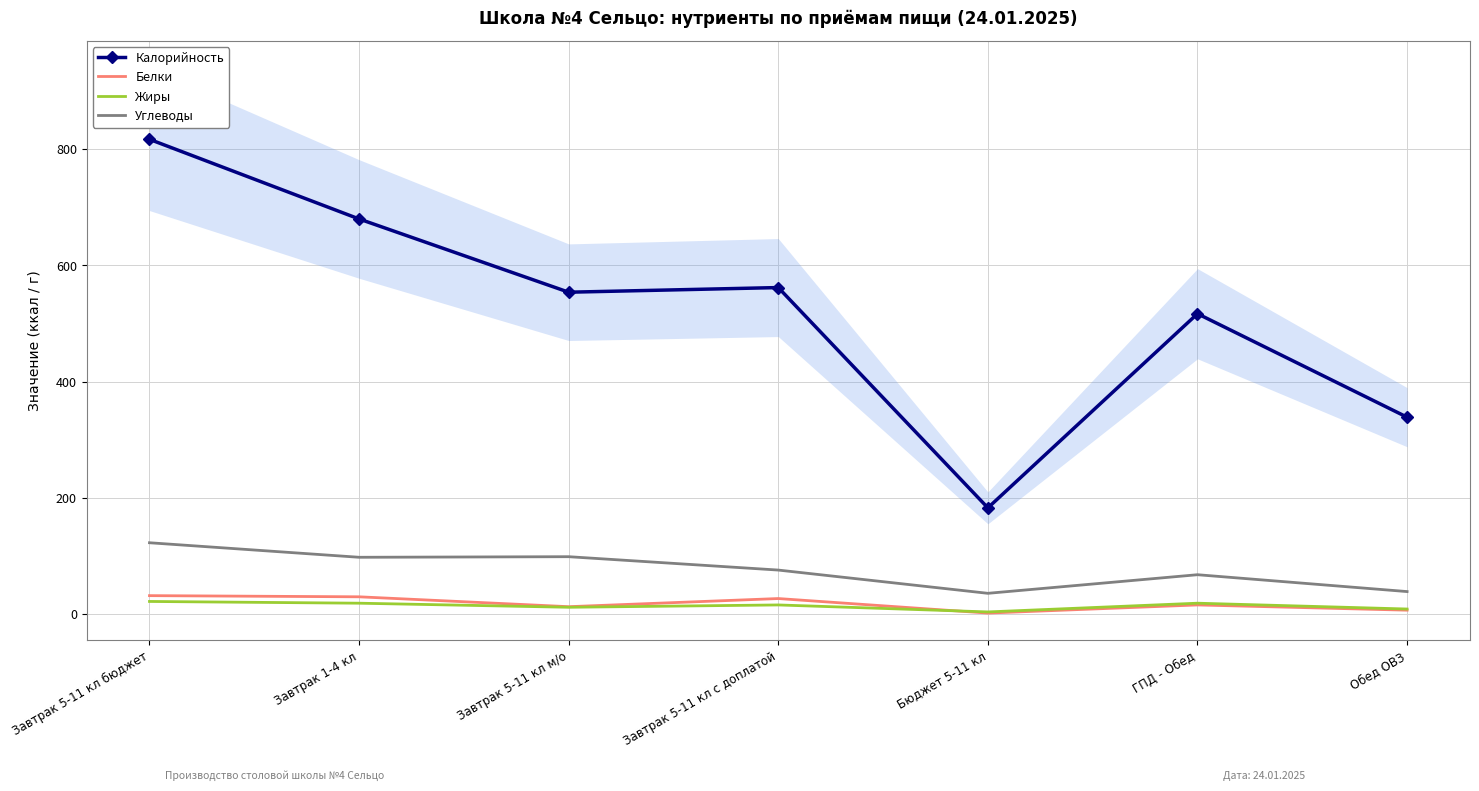

List the labels in order of Углеводы value, largest first.

Завтрак 5-11 кл бюджет, Завтрак 5-11 кл м/о, Завтрак 1-4 кл, Завтрак 5-11 кл с доплатой, ГПД - Обед, Обед ОВЗ, Бюджет 5-11 кл